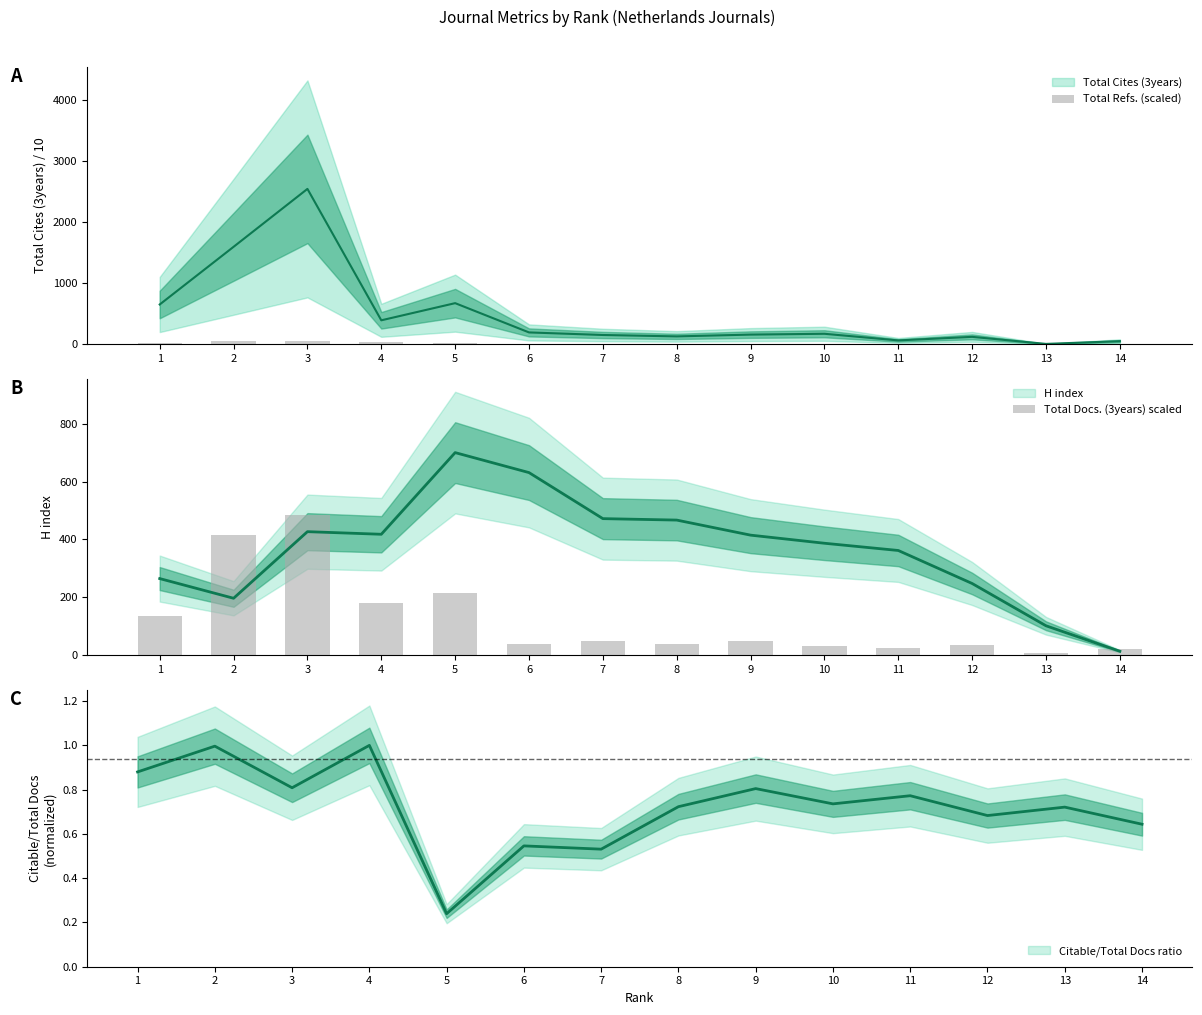

Reading left to right, what are all the values shown in this chart?

Total Refs. (scaled): 15.6	54.8	51.2	24.1	6.8	3.2	3.5	3.8	5.0	3.1	2.7	3.1	1.0	1.8
Total Docs. (3years) scaled: 136.5	414.0	483.0	180.0	214.5	37.5	48.0	39.0	48.0	31.5	25.5	34.5	7.5	21.0